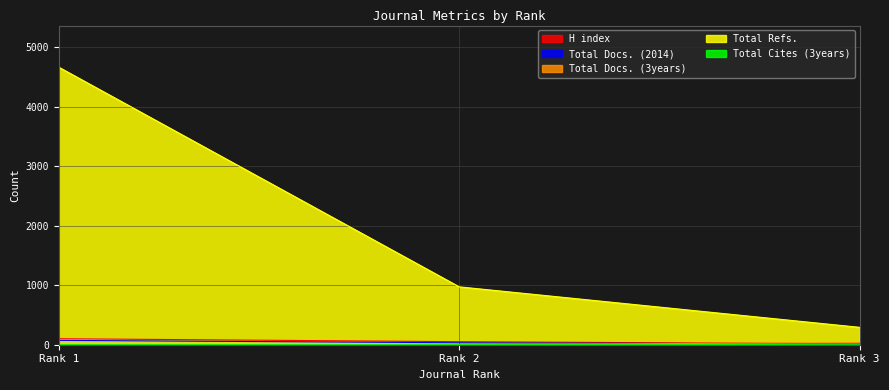

Rank the series by their maximum value, from highest to lowest.

Total Refs., H index, Total Docs. (2014), Total Docs. (3years), Total Cites (3years)